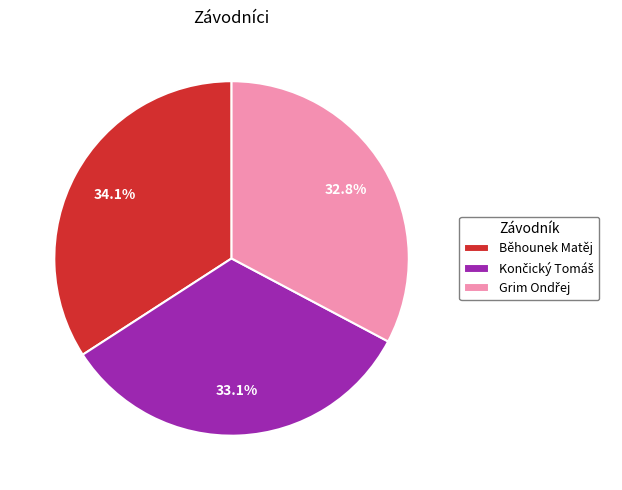

To the nearest percent, what is the average slice percentage?

33%